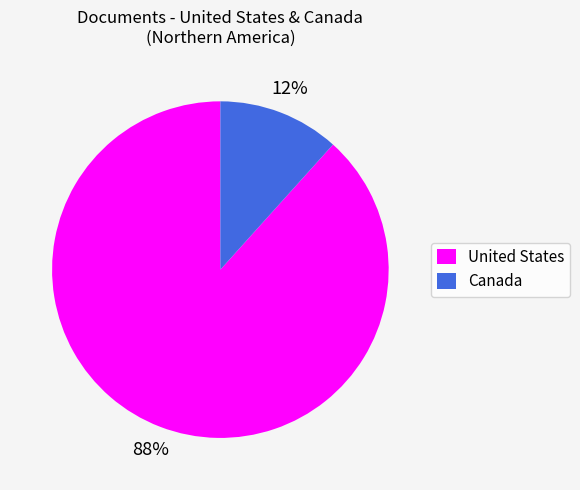

True or false: United States accounts for 76% of the total.

False